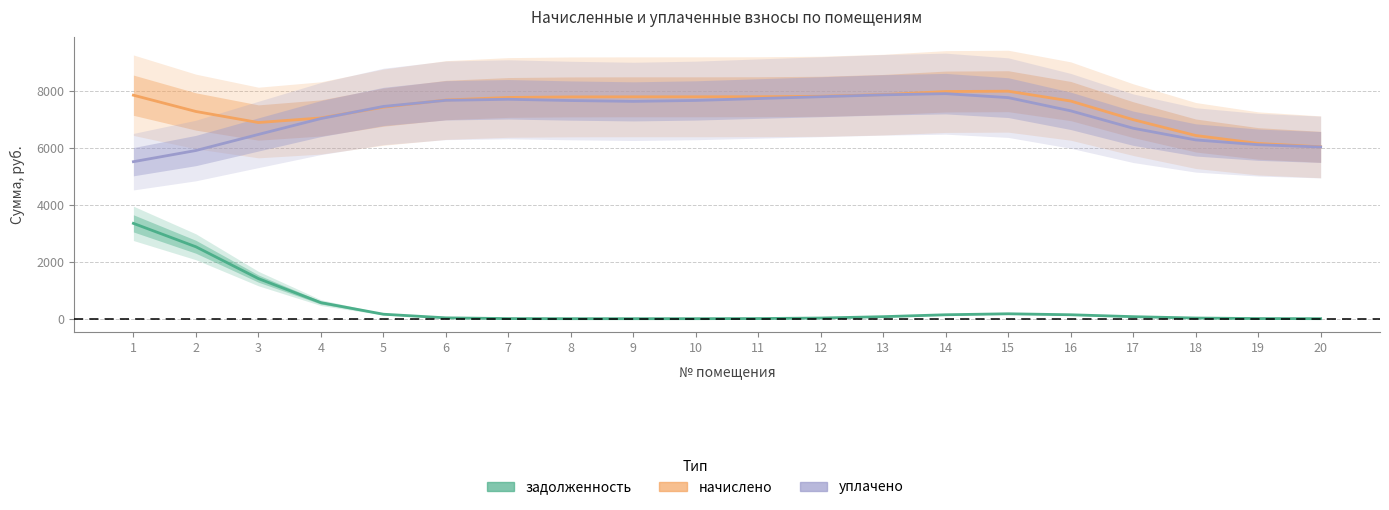

How many data points in задолженность are less than 71?

10